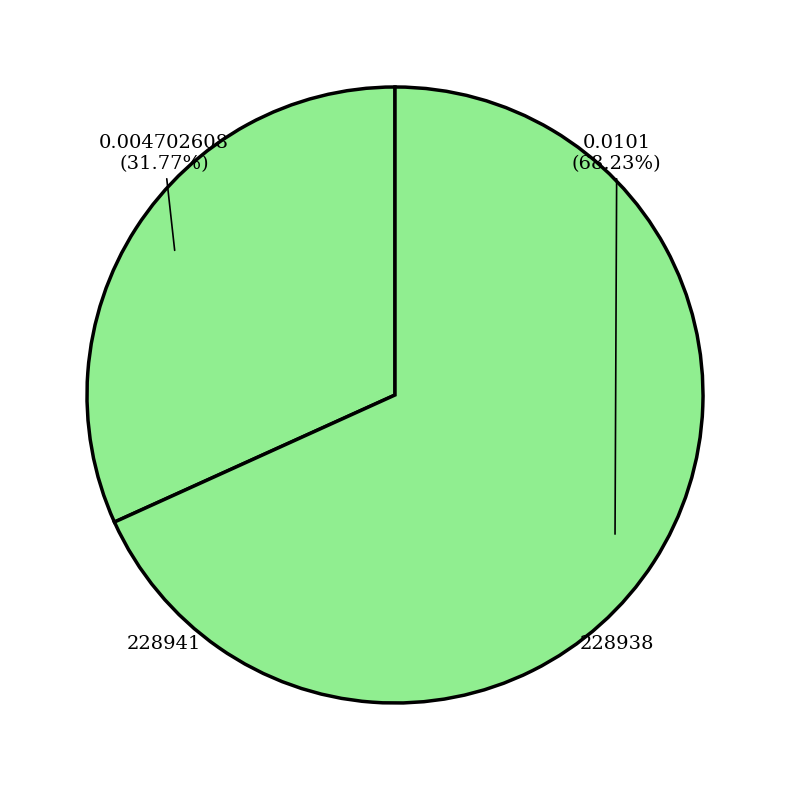

What portion of the pie excludes 228938?

31.8%